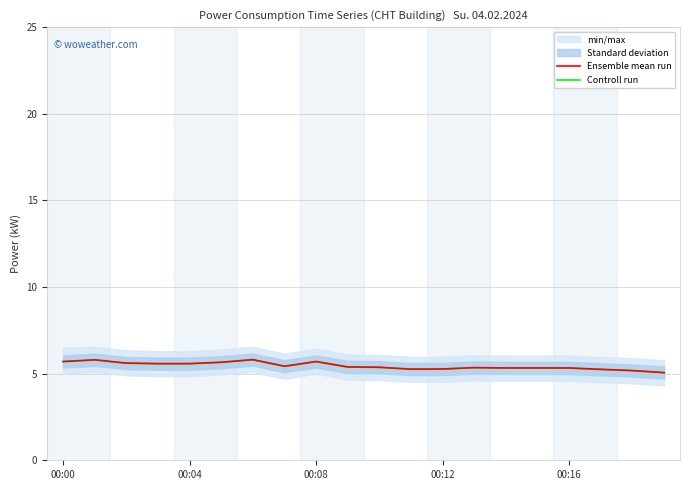

What is the maximum value for Controll run?

5.8